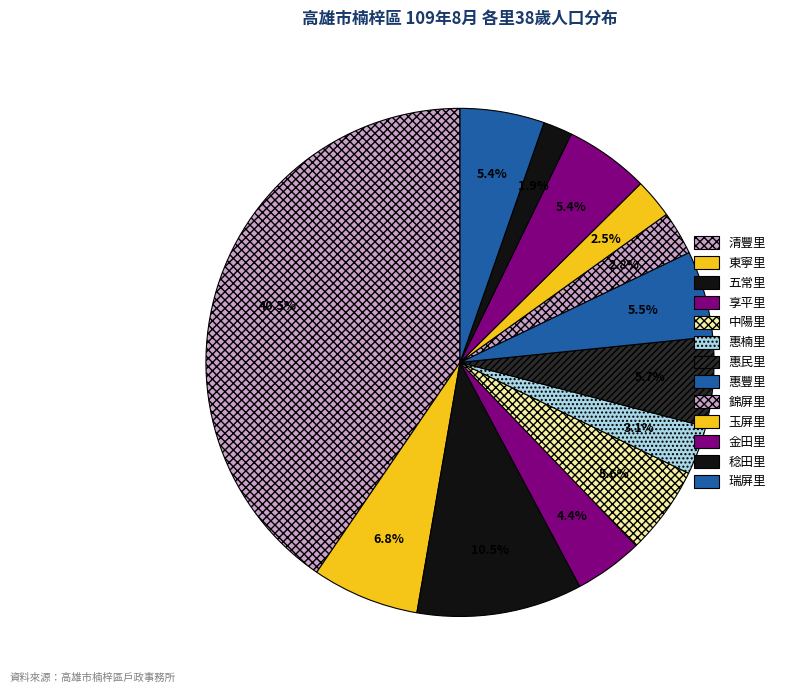

Does 錦屏里 represent more than half of the total?

No